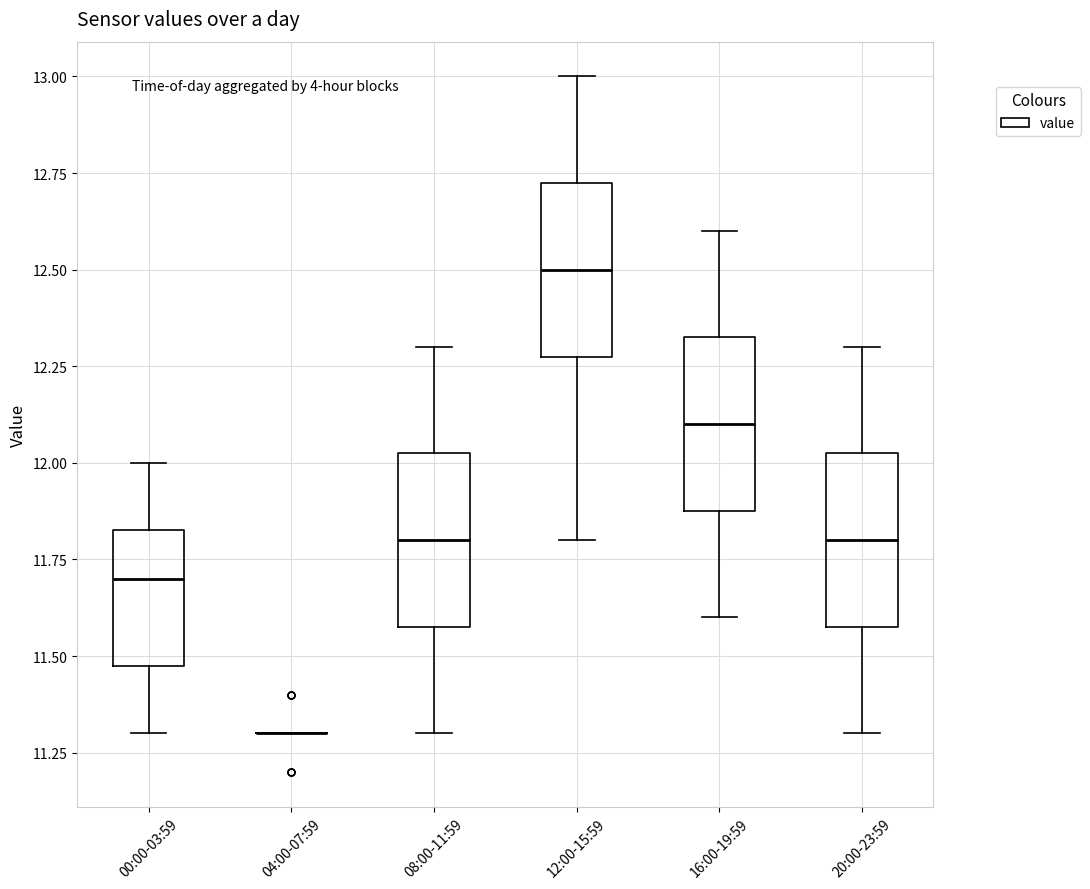

Where does the median line of the box for 20:00-23:59 sit on the y-axis? The values are not printed on the chart, so give them approximately, as read against the axis.

11.80